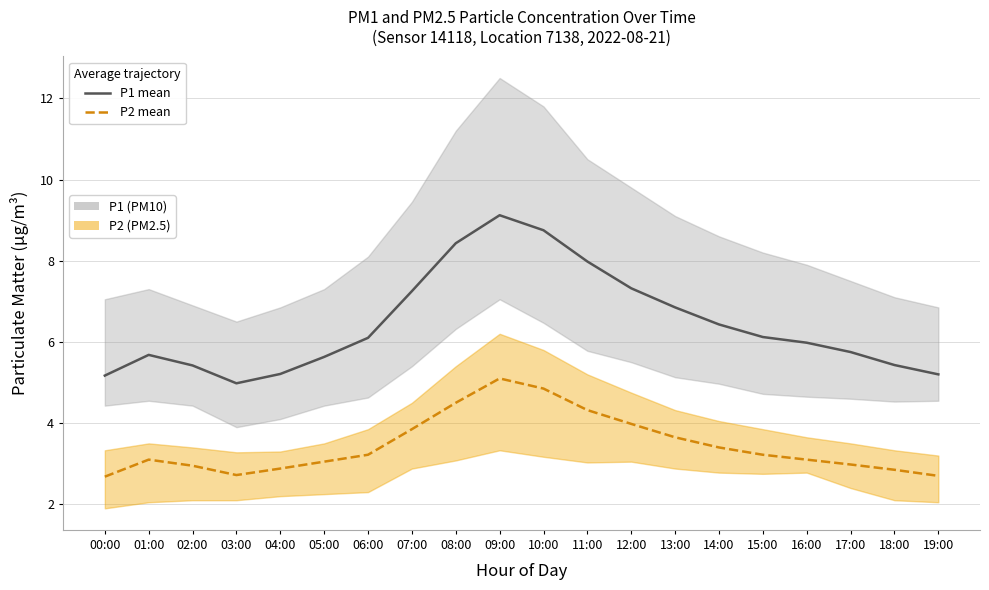

What is the label of the 16th point from the right?

04:00